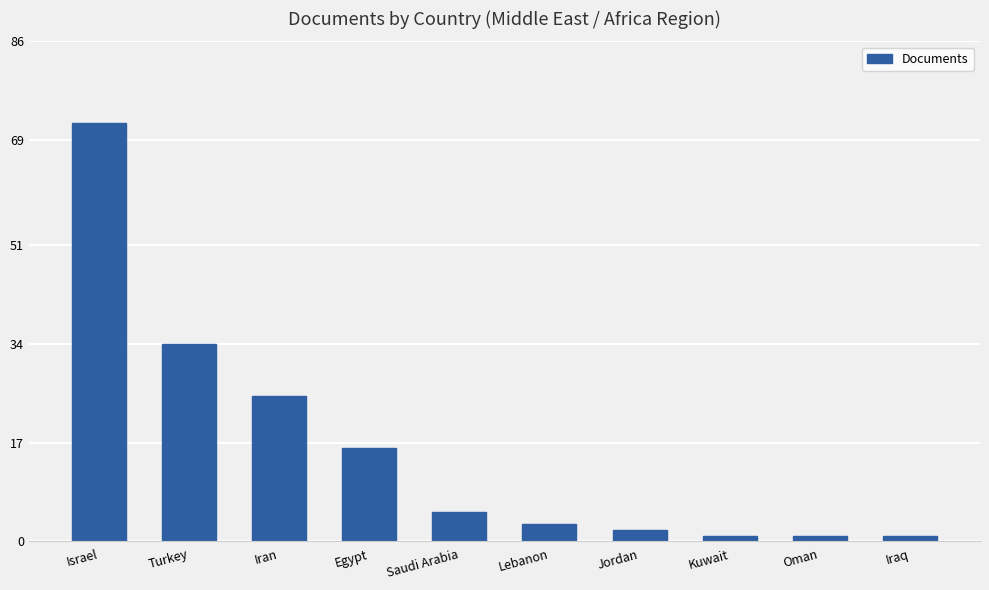

How many values are below 5?

5